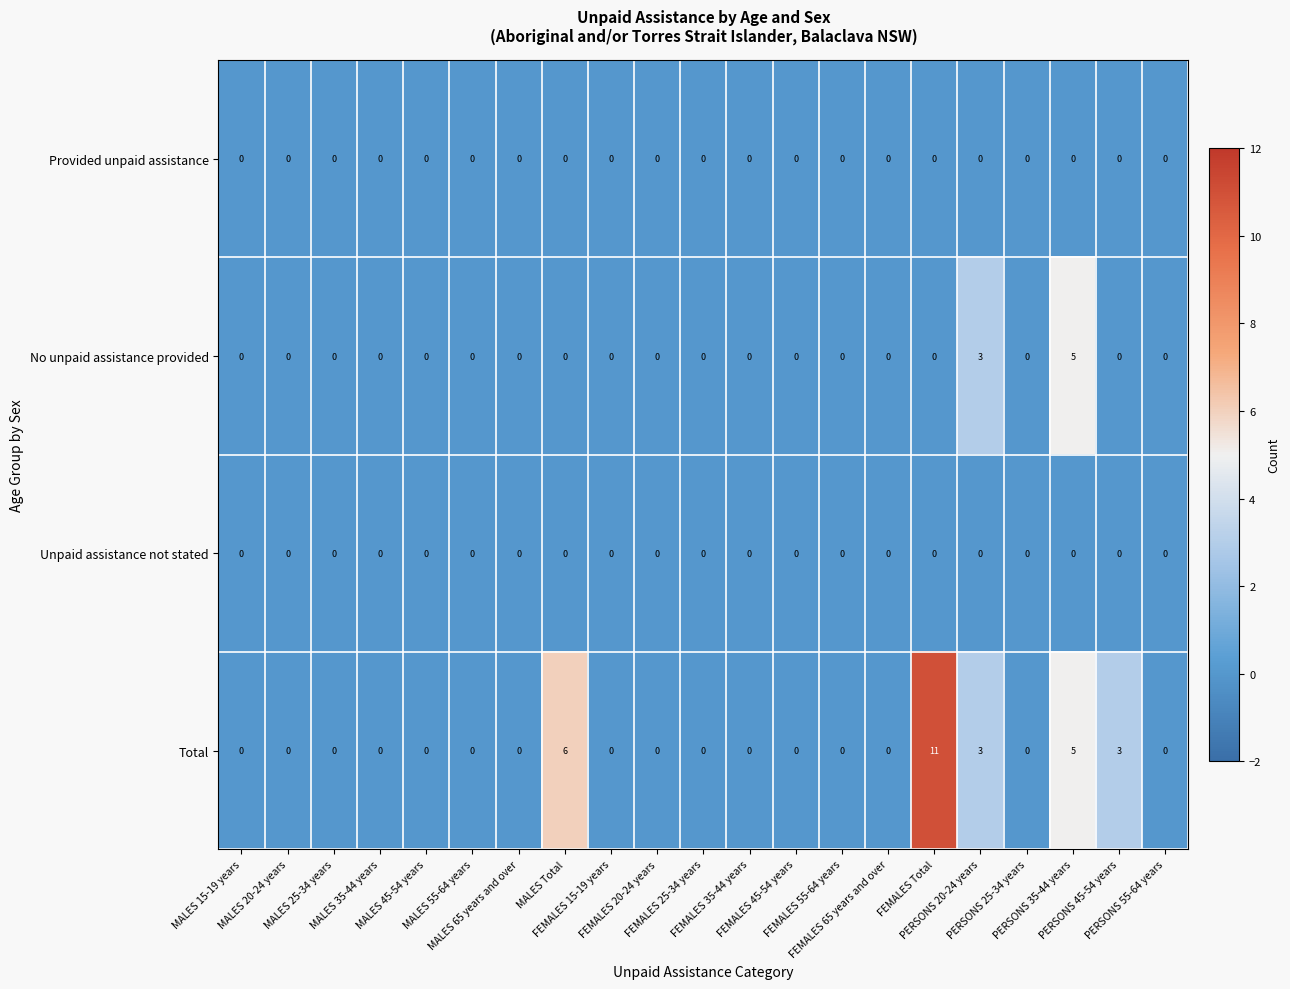

What is the maximum value shown in the chart?

11